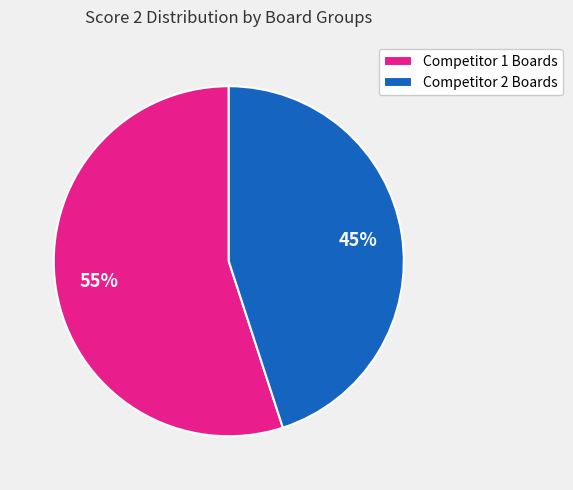

True or false: Competitor 2 Boards accounts for 45% of the total.

True